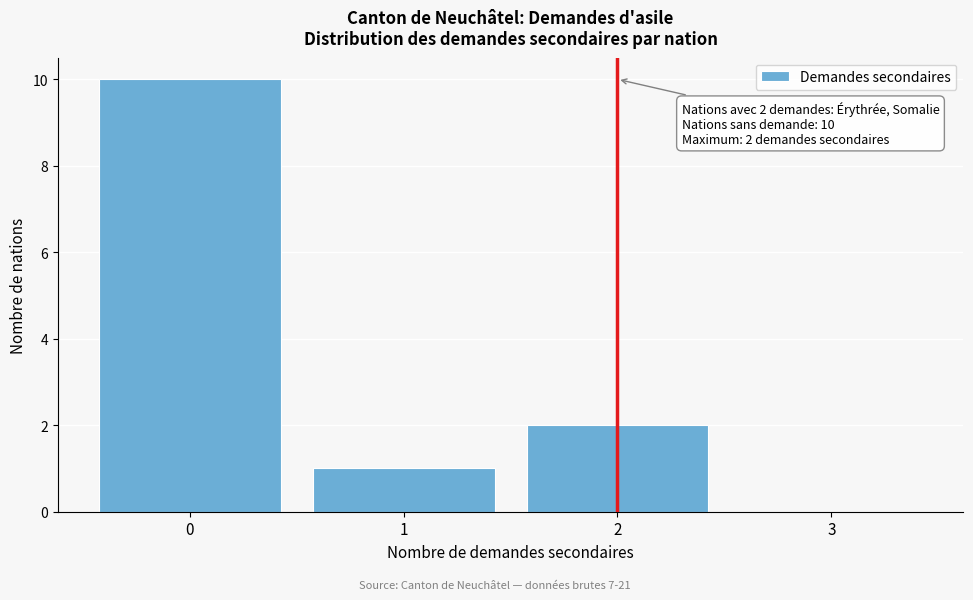

Over which range of the x-axis is the bar tallest?

-0.5 to 0.5